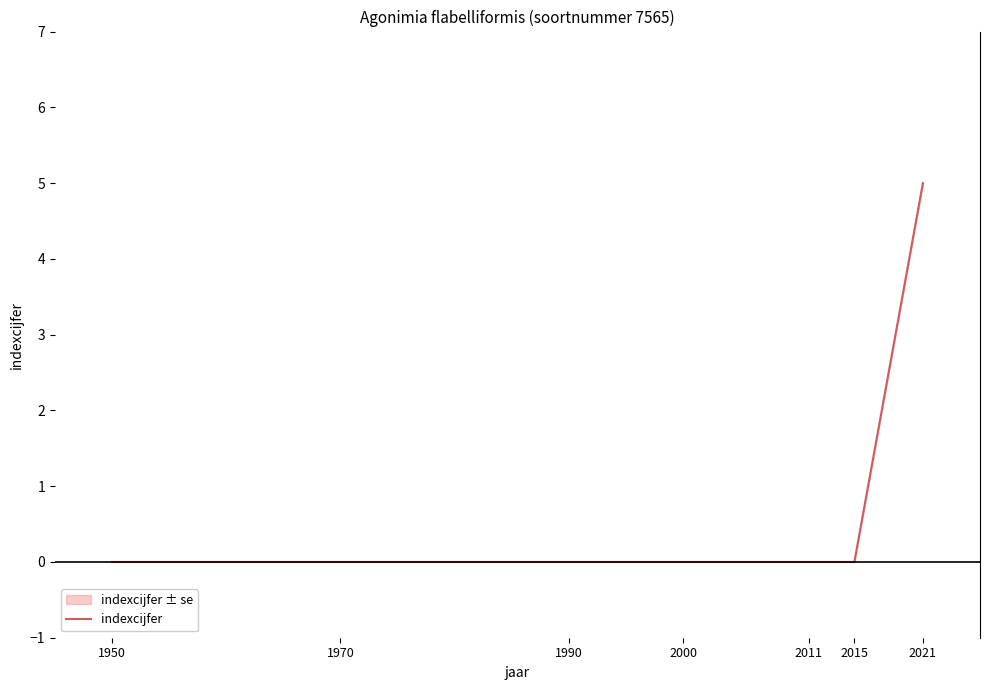

How many series are shown in this chart?

1